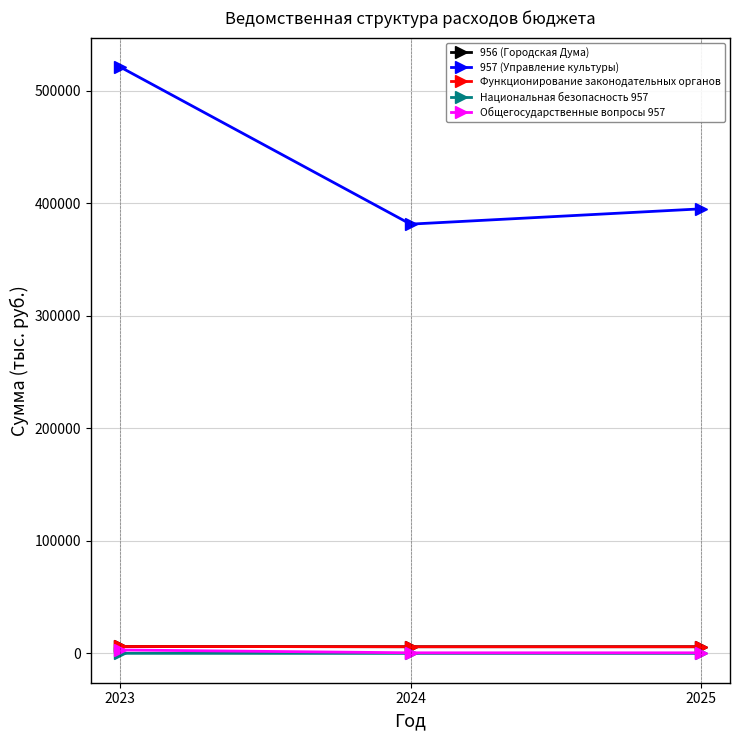

What is the average value of the Общегосударственные вопросы 957 series?

1388.3